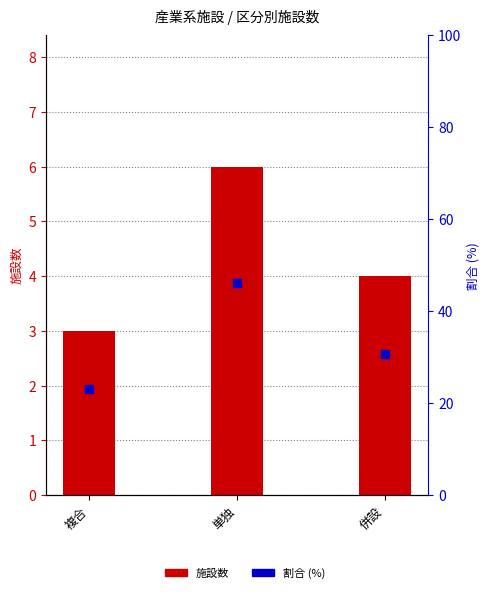

Which series has the largest total across all categories?

割合 (%)